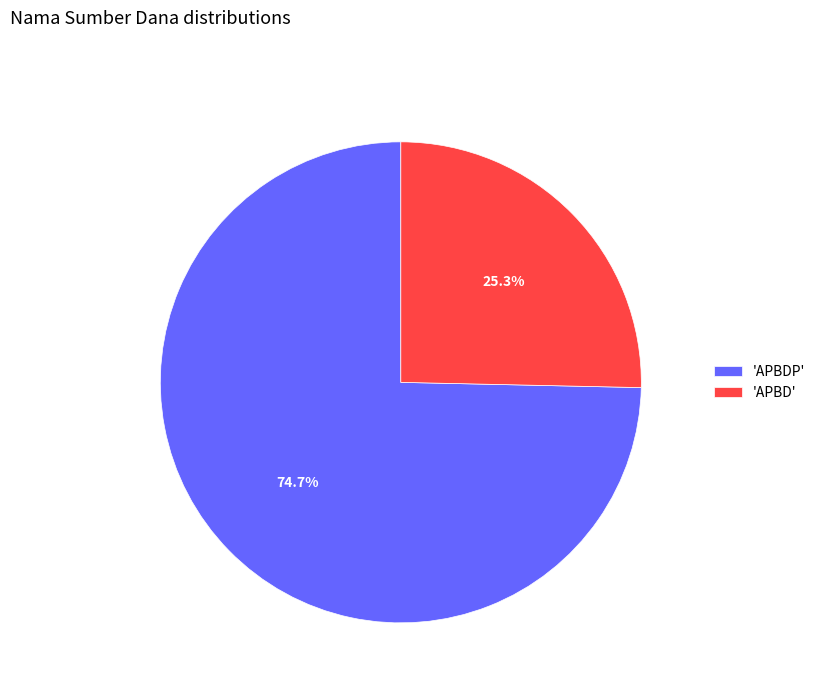

Between 'APBD' and 'APBDP', which is larger?

'APBDP'